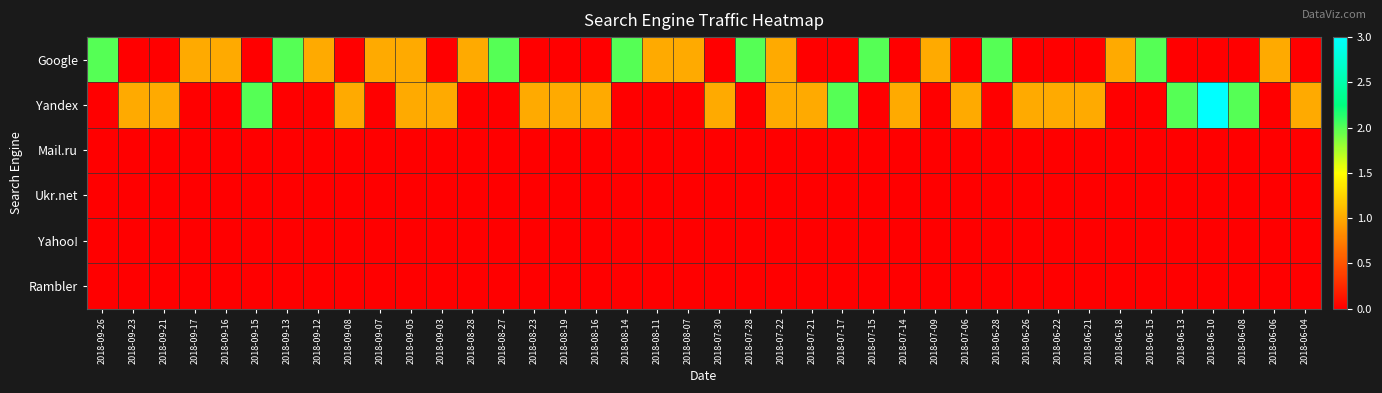

At which category is the sum across all series the highest?

2018-06-10